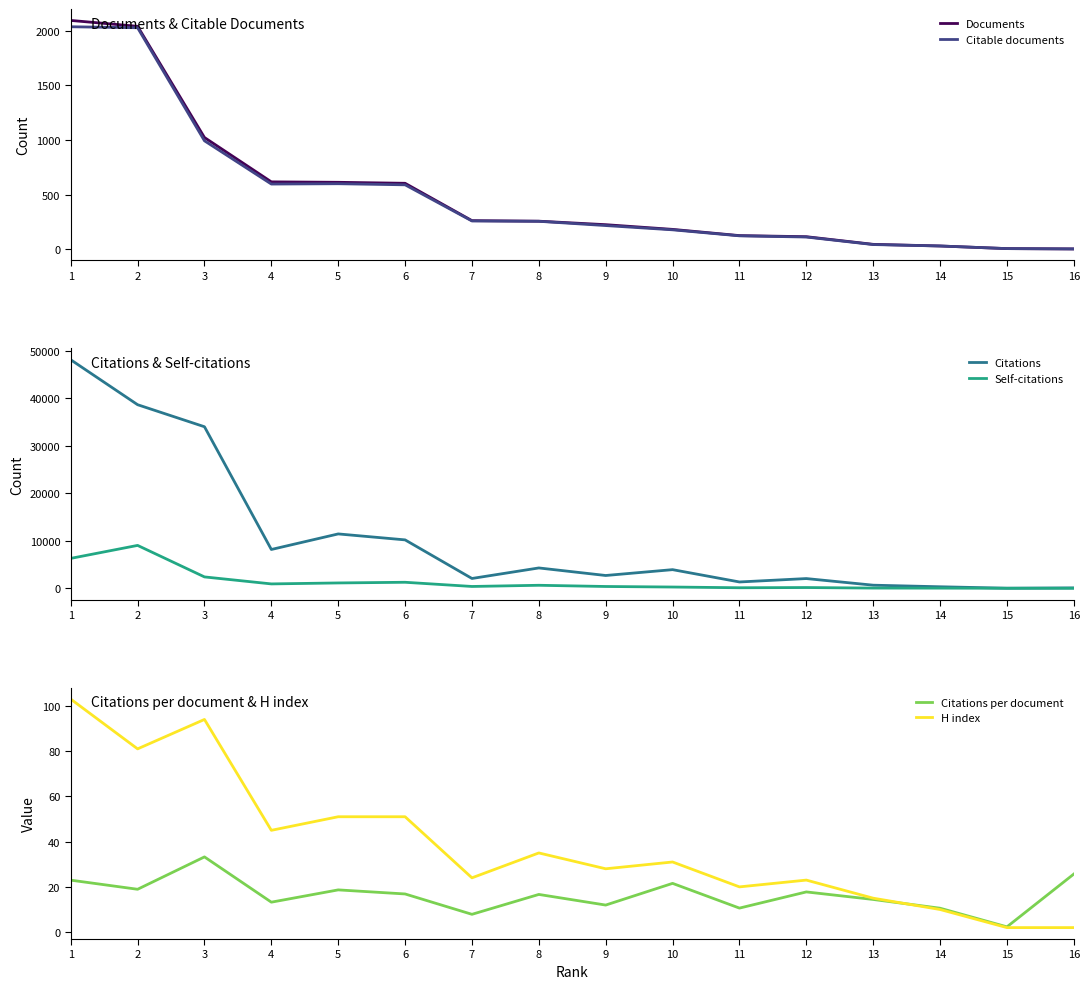

At which category does H index reach its first local valley?

2